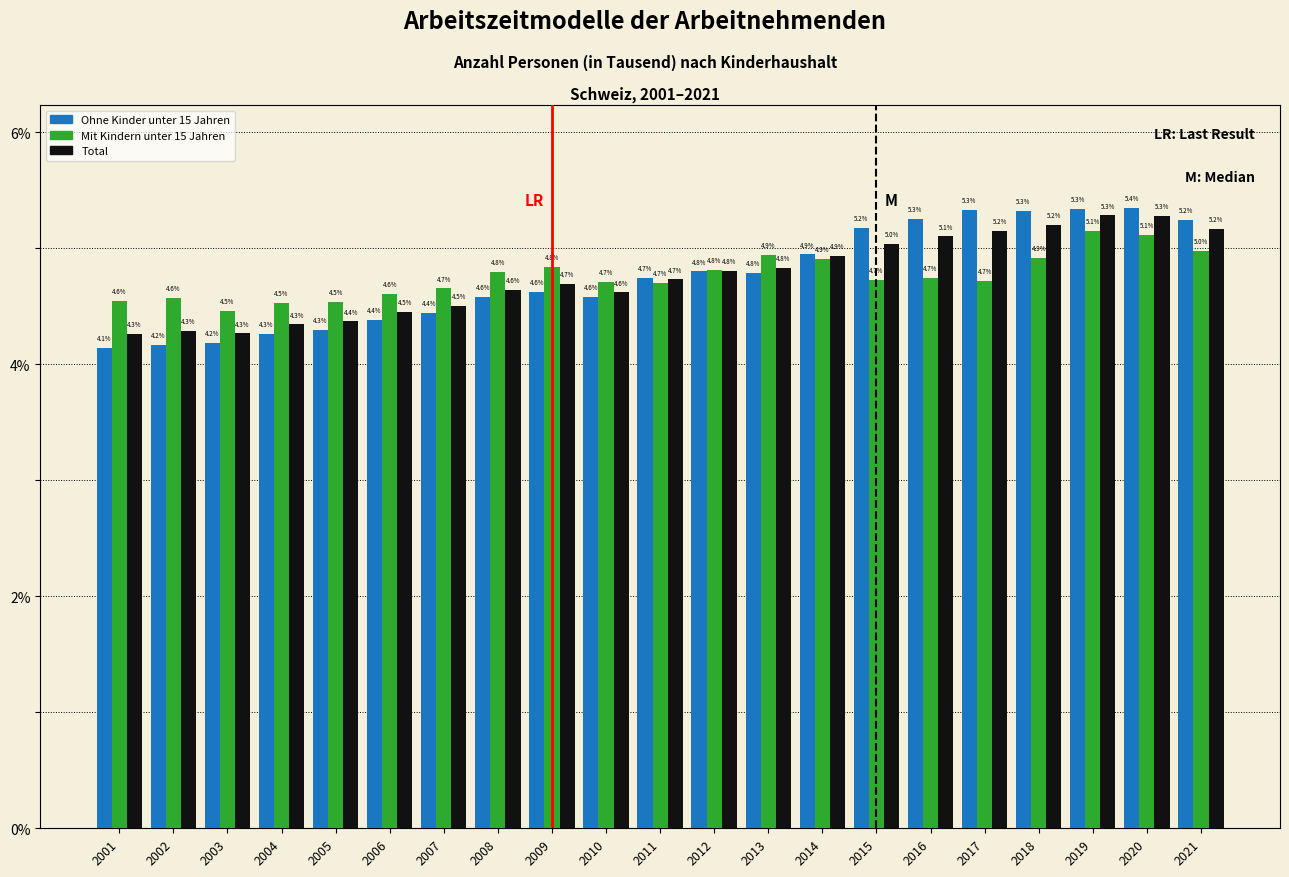

Reading left to right, list all the values displayed in this chart.

Ohne Kinder unter 15 Jahren: 4.1	4.2	4.2	4.3	4.3	4.4	4.4	4.6	4.6	4.6	4.7	4.8	4.8	4.9	5.2	5.3	5.3	5.3	5.3	5.4	5.2
Mit Kindern unter 15 Jahren: 4.6	4.6	4.5	4.5	4.5	4.6	4.7	4.8	4.8	4.7	4.7	4.8	4.9	4.9	4.7	4.7	4.7	4.9	5.1	5.1	5.0
Total: 4.3	4.3	4.3	4.3	4.4	4.5	4.5	4.6	4.7	4.6	4.7	4.8	4.8	4.9	5.0	5.1	5.2	5.2	5.3	5.3	5.2